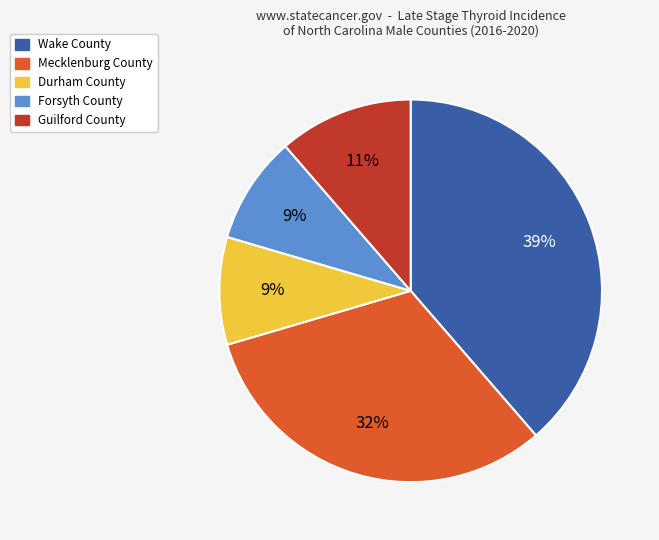

To the nearest percent, what portion does Wake County represent?

39%